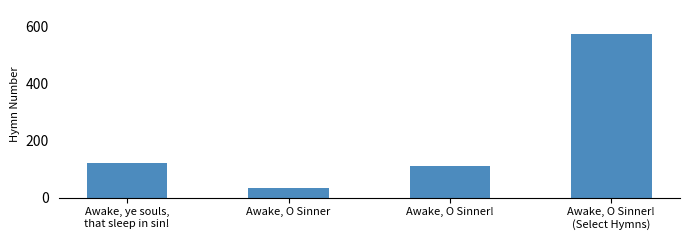

Is it true that the value at Awake, O Sinner!
(Select Hymns) is 261?

False